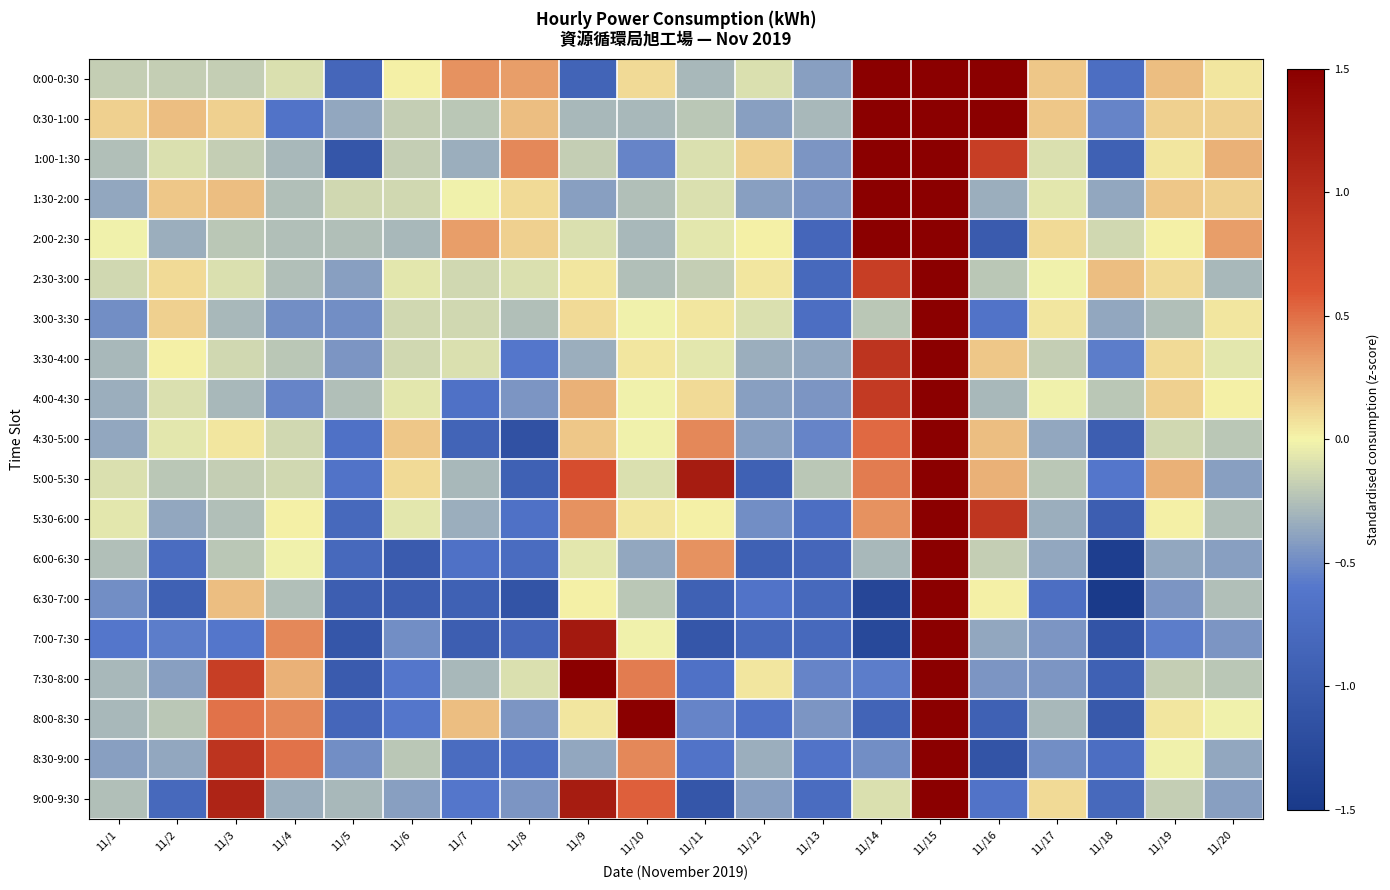

Reading right to left, list all the values displayed in this chart.

0:00-0:30: 11/20=0.1	11/19=0.2	11/18=-0.7	11/17=0.2	11/16=1.8	11/15=3.4	11/14=3.6	11/13=-0.4	11/12=-0.1	11/11=-0.3	11/10=0.1	11/9=-0.9	11/8=0.3	11/7=0.4	11/6=0.0	11/5=-0.8	11/4=-0.1	11/3=-0.2	11/2=-0.2	11/1=-0.2
0:30-1:00: 11/20=0.1	11/19=0.1	11/18=-0.5	11/17=0.2	11/16=1.9	11/15=3.5	11/14=3.6	11/13=-0.3	11/12=-0.4	11/11=-0.2	11/10=-0.3	11/9=-0.3	11/8=0.2	11/7=-0.2	11/6=-0.2	11/5=-0.4	11/4=-0.6	11/3=0.1	11/2=0.2	11/1=0.1
1:00-1:30: 11/20=0.2	11/19=0.1	11/18=-0.9	11/17=-0.1	11/16=0.8	11/15=3.4	11/14=3.6	11/13=-0.4	11/12=0.1	11/11=-0.1	11/10=-0.5	11/9=-0.2	11/8=0.4	11/7=-0.3	11/6=-0.2	11/5=-1.1	11/4=-0.3	11/3=-0.2	11/2=-0.1	11/1=-0.3
1:30-2:00: 11/20=0.1	11/19=0.2	11/18=-0.4	11/17=-0.1	11/16=-0.3	11/15=3.5	11/14=3.7	11/13=-0.4	11/12=-0.4	11/11=-0.1	11/10=-0.3	11/9=-0.4	11/8=0.1	11/7=-0.0	11/6=-0.1	11/5=-0.1	11/4=-0.3	11/3=0.2	11/2=0.2	11/1=-0.4
2:00-2:30: 11/20=0.3	11/19=0.0	11/18=-0.1	11/17=0.1	11/16=-1.0	11/15=3.5	11/14=3.7	11/13=-0.8	11/12=0.0	11/11=-0.1	11/10=-0.3	11/9=-0.1	11/8=0.1	11/7=0.3	11/6=-0.3	11/5=-0.3	11/4=-0.3	11/3=-0.2	11/2=-0.3	11/1=-0.0
2:30-3:00: 11/20=-0.3	11/19=0.1	11/18=0.2	11/17=-0.0	11/16=-0.2	11/15=3.5	11/14=0.8	11/13=-0.8	11/12=0.1	11/11=-0.2	11/10=-0.3	11/9=0.1	11/8=-0.1	11/7=-0.1	11/6=-0.1	11/5=-0.4	11/4=-0.3	11/3=-0.1	11/2=0.1	11/1=-0.1
3:00-3:30: 11/20=0.1	11/19=-0.3	11/18=-0.4	11/17=0.1	11/16=-0.6	11/15=3.5	11/14=-0.2	11/13=-0.7	11/12=-0.1	11/11=0.1	11/10=-0.0	11/9=0.1	11/8=-0.3	11/7=-0.1	11/6=-0.1	11/5=-0.5	11/4=-0.5	11/3=-0.3	11/2=0.1	11/1=-0.5
3:30-4:00: 11/20=-0.1	11/19=0.1	11/18=-0.6	11/17=-0.2	11/16=0.2	11/15=3.6	11/14=0.9	11/13=-0.4	11/12=-0.3	11/11=-0.1	11/10=0.1	11/9=-0.3	11/8=-0.6	11/7=-0.1	11/6=-0.1	11/5=-0.4	11/4=-0.2	11/3=-0.1	11/2=0.0	11/1=-0.3
4:00-4:30: 11/20=0.0	11/19=0.1	11/18=-0.2	11/17=-0.0	11/16=-0.3	11/15=3.6	11/14=0.9	11/13=-0.4	11/12=-0.4	11/11=0.1	11/10=-0.0	11/9=0.2	11/8=-0.4	11/7=-0.7	11/6=-0.1	11/5=-0.3	11/4=-0.5	11/3=-0.3	11/2=-0.1	11/1=-0.3
4:30-5:00: 11/20=-0.2	11/19=-0.1	11/18=-1.0	11/17=-0.4	11/16=0.2	11/15=3.7	11/14=0.5	11/13=-0.5	11/12=-0.4	11/11=0.4	11/10=-0.0	11/9=0.2	11/8=-1.1	11/7=-0.9	11/6=0.2	11/5=-0.7	11/4=-0.1	11/3=0.1	11/2=-0.1	11/1=-0.4
5:00-5:30: 11/20=-0.4	11/19=0.2	11/18=-0.6	11/17=-0.2	11/16=0.2	11/15=3.7	11/14=0.4	11/13=-0.2	11/12=-0.9	11/11=1.2	11/10=-0.1	11/9=0.7	11/8=-0.9	11/7=-0.3	11/6=0.1	11/5=-0.6	11/4=-0.1	11/3=-0.2	11/2=-0.2	11/1=-0.1
5:30-6:00: 11/20=-0.3	11/19=0.0	11/18=-1.0	11/17=-0.3	11/16=0.9	11/15=3.3	11/14=0.4	11/13=-0.7	11/12=-0.5	11/11=0.0	11/10=0.1	11/9=0.4	11/8=-0.7	11/7=-0.3	11/6=-0.1	11/5=-0.8	11/4=0.0	11/3=-0.3	11/2=-0.4	11/1=-0.1
6:00-6:30: 11/20=-0.4	11/19=-0.4	11/18=-1.4	11/17=-0.4	11/16=-0.2	11/15=3.0	11/14=-0.3	11/13=-0.8	11/12=-0.9	11/11=0.4	11/10=-0.4	11/9=-0.1	11/8=-0.8	11/7=-0.7	11/6=-1.0	11/5=-0.8	11/4=-0.0	11/3=-0.2	11/2=-0.8	11/1=-0.3
6:30-7:00: 11/20=-0.3	11/19=-0.4	11/18=-1.5	11/17=-0.7	11/16=0.0	11/15=2.8	11/14=-1.3	11/13=-0.8	11/12=-0.6	11/11=-0.9	11/10=-0.2	11/9=0.0	11/8=-1.1	11/7=-0.9	11/6=-1.0	11/5=-1.0	11/4=-0.3	11/3=0.2	11/2=-0.9	11/1=-0.5
7:00-7:30: 11/20=-0.4	11/19=-0.6	11/18=-1.1	11/17=-0.4	11/16=-0.4	11/15=3.0	11/14=-1.3	11/13=-0.8	11/12=-0.8	11/11=-1.1	11/10=-0.0	11/9=1.2	11/8=-0.8	11/7=-1.0	11/6=-0.5	11/5=-1.1	11/4=0.4	11/3=-0.6	11/2=-0.6	11/1=-0.6
7:30-8:00: 11/20=-0.2	11/19=-0.2	11/18=-0.9	11/17=-0.4	11/16=-0.4	11/15=3.3	11/14=-0.6	11/13=-0.5	11/12=0.1	11/11=-0.7	11/10=0.4	11/9=1.5	11/8=-0.1	11/7=-0.3	11/6=-0.6	11/5=-1.0	11/4=0.2	11/3=0.8	11/2=-0.4	11/1=-0.3
8:00-8:30: 11/20=-0.0	11/19=0.1	11/18=-1.0	11/17=-0.3	11/16=-0.9	11/15=2.9	11/14=-0.9	11/13=-0.4	11/12=-0.7	11/11=-0.5	11/10=2.0	11/9=0.1	11/8=-0.4	11/7=0.2	11/6=-0.6	11/5=-0.8	11/4=0.4	11/3=0.5	11/2=-0.2	11/1=-0.3
8:30-9:00: 11/20=-0.4	11/19=-0.0	11/18=-0.7	11/17=-0.5	11/16=-1.1	11/15=3.0	11/14=-0.5	11/13=-0.6	11/12=-0.3	11/11=-0.6	11/10=0.4	11/9=-0.4	11/8=-0.7	11/7=-0.8	11/6=-0.2	11/5=-0.5	11/4=0.5	11/3=0.9	11/2=-0.4	11/1=-0.4
9:00-9:30: 11/20=-0.4	11/19=-0.2	11/18=-0.8	11/17=0.1	11/16=-0.6	11/15=2.9	11/14=-0.1	11/13=-0.8	11/12=-0.4	11/11=-1.1	11/10=0.6	11/9=1.2	11/8=-0.4	11/7=-0.6	11/6=-0.4	11/5=-0.3	11/4=-0.3	11/3=1.1	11/2=-0.8	11/1=-0.3